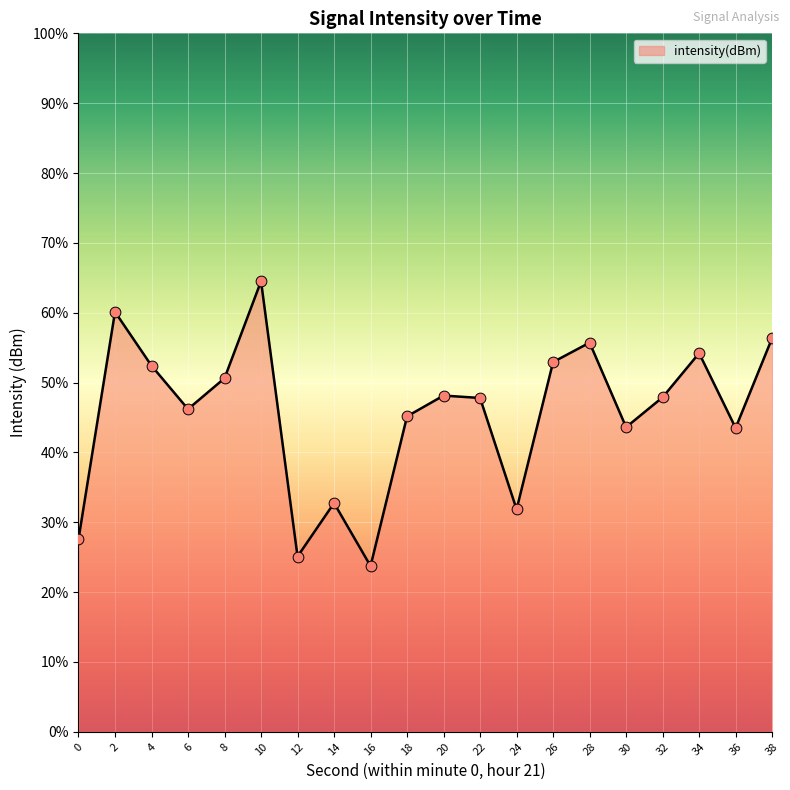

What is the change in value from 10 to 14?

-15.9